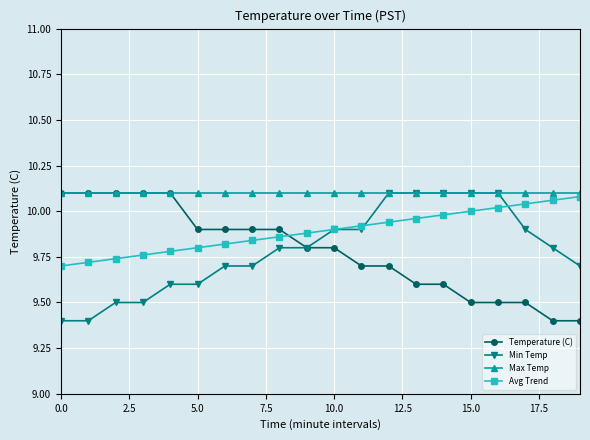

At how many categories does at least one series exceed 9?

20